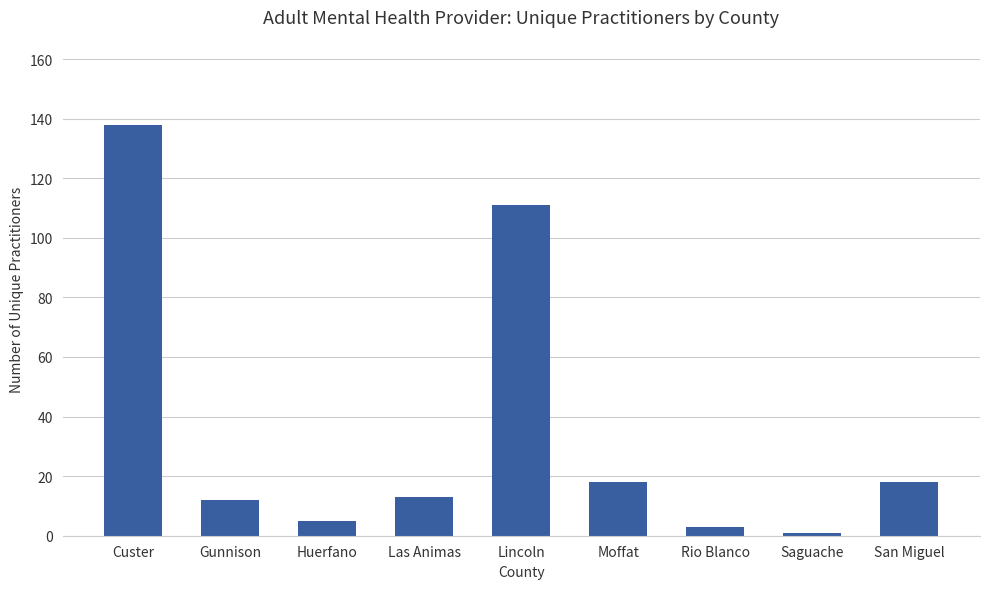

How many series are shown in this chart?

1